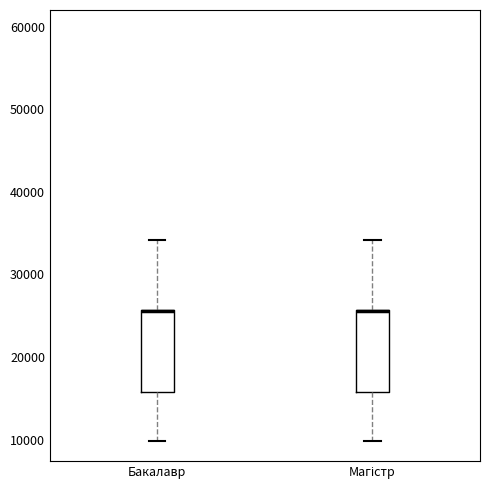

Where is the lower edge of the box for Бакалавр on the y-axis? The values are not printed on the chart, so give them approximately, as read against the axis.

16000